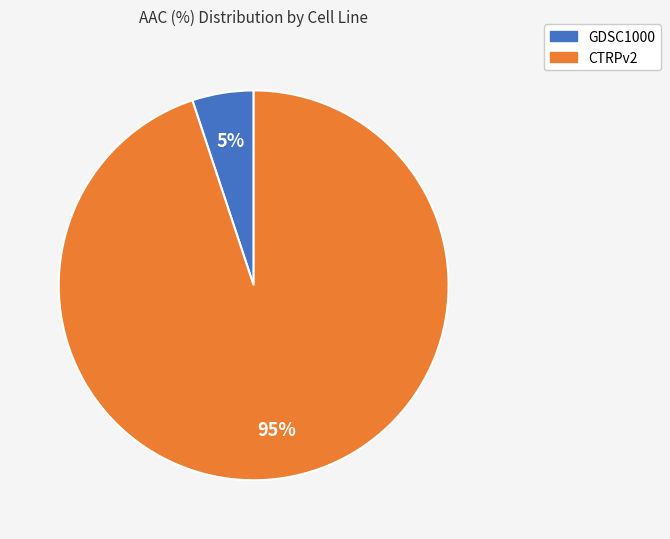

Between CTRPv2 and GDSC1000, which is larger?

CTRPv2